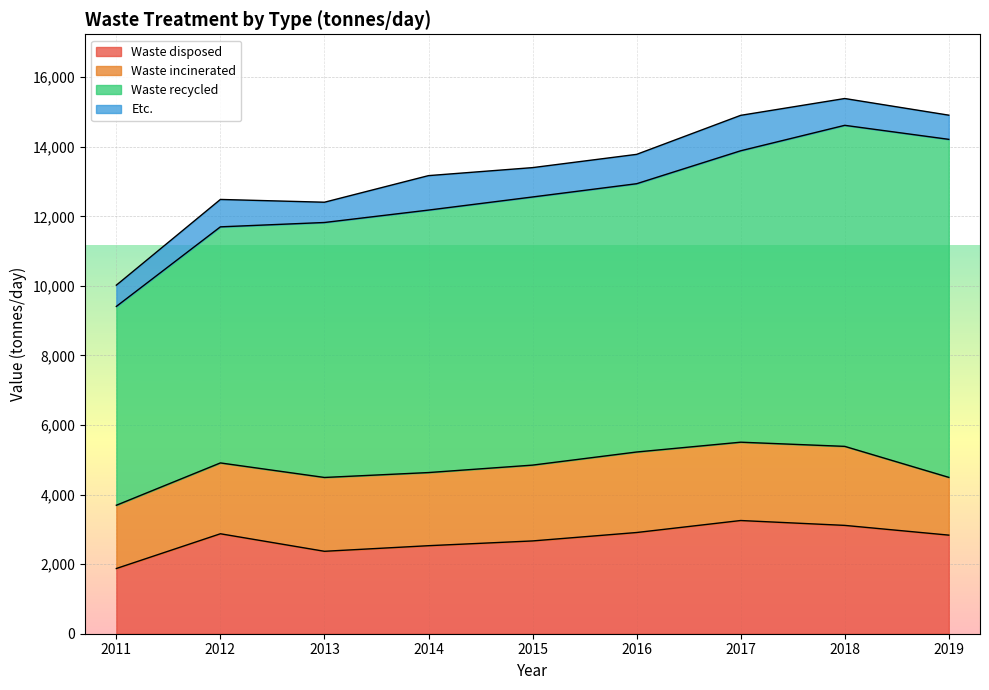

Which series has the largest total across all categories?

Waste recycled